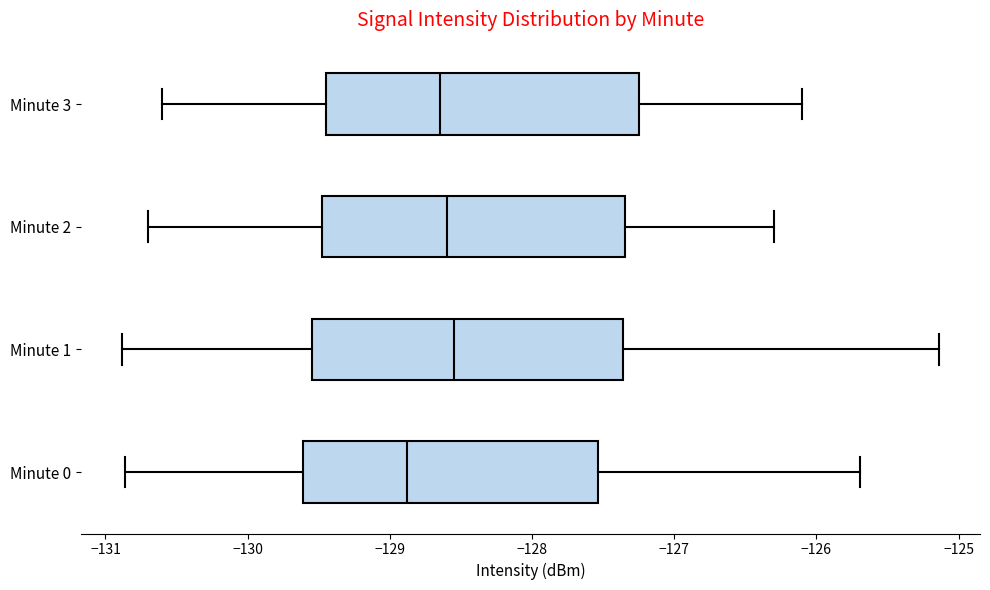

Reading bottom to top, read every box against the x-axis: the position of its median line, the range the box covers, and the ends of its whiskers. The values are not printed on the chart, so give them approximately, as read against the axis.

Minute 0: median -128.9, box -129.6 to -127.5, whiskers -130.9 to -125.7
Minute 1: median -128.5, box -129.5 to -127.4, whiskers -130.9 to -125.1
Minute 2: median -128.6, box -129.5 to -127.3, whiskers -130.7 to -126.3
Minute 3: median -128.6, box -129.4 to -127.2, whiskers -130.6 to -126.1